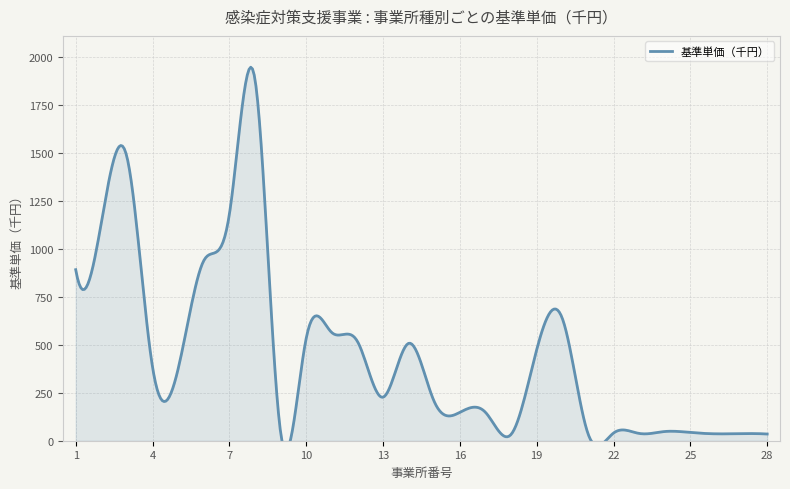

How many categories are shown in the chart?

28